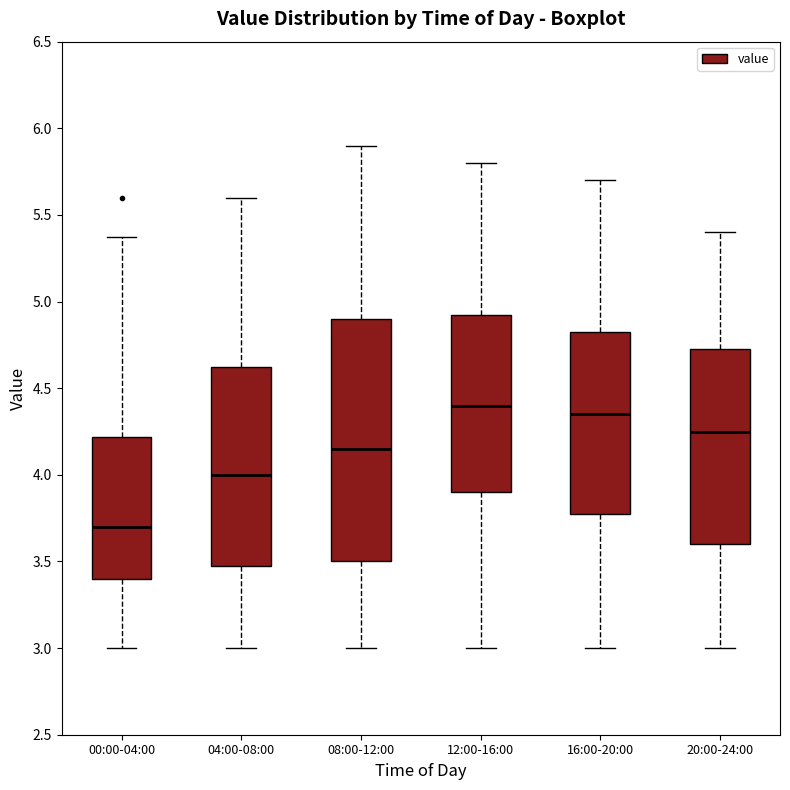

Where does the lower whisker of the box for 12:00-16:00 end on the y-axis? The values are not printed on the chart, so give them approximately, as read against the axis.

3.00